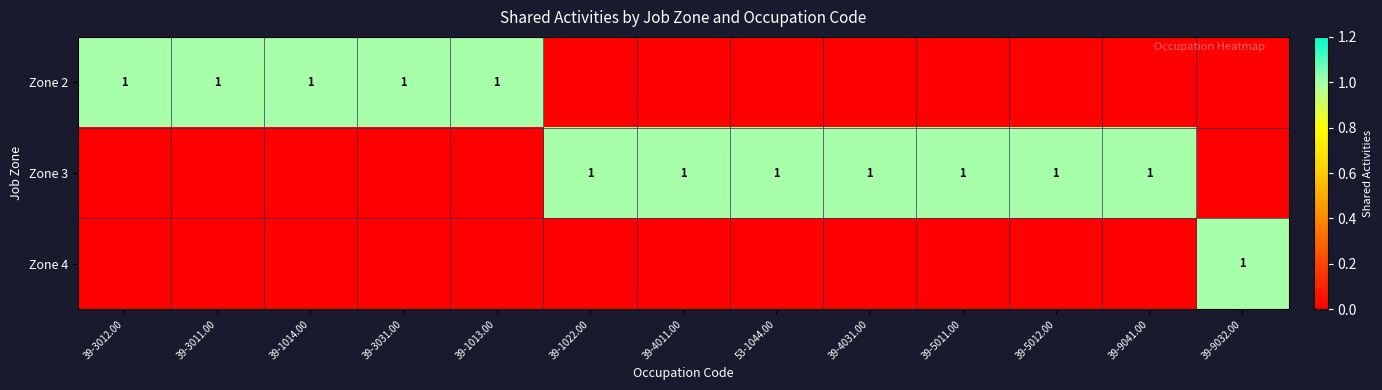

Is it true that Zone 3 equals 1 at 39-1022.00?

False